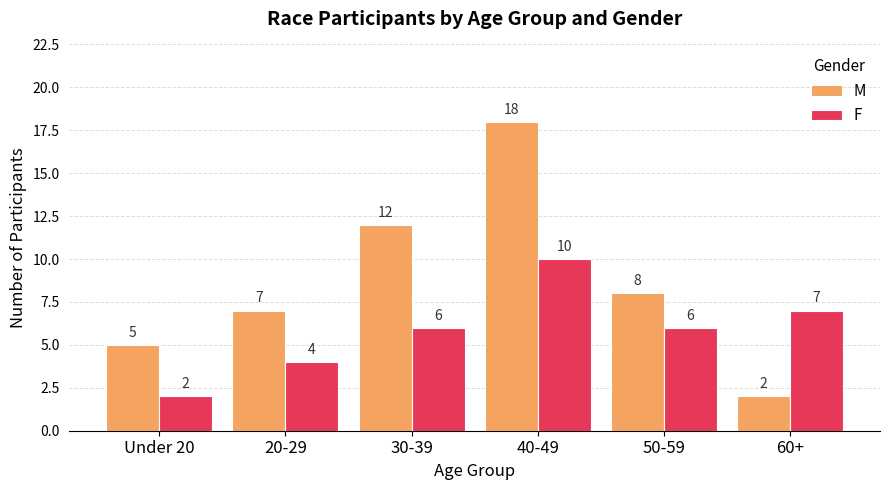

What is the difference between the F values at Under 20 and 30-39?

4